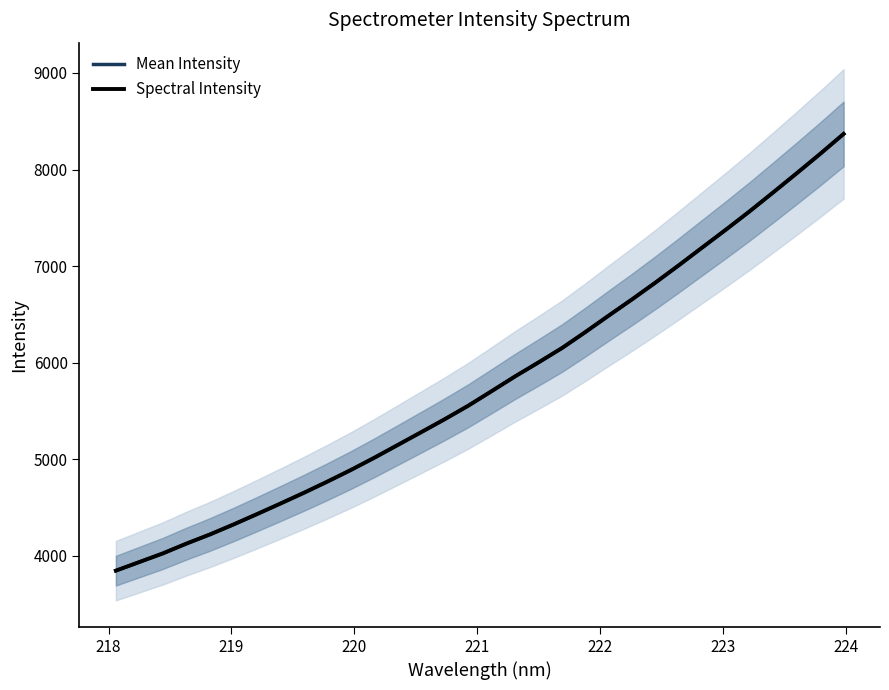

What is the label of the 27th point from the right?

222